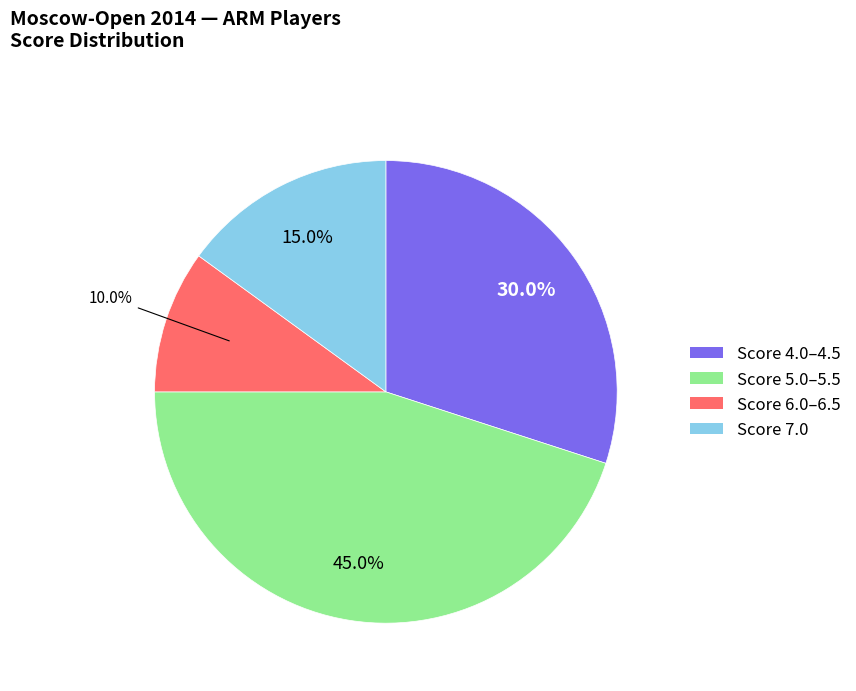

Combined, what portion of the pie is Score 7.0 and Score 5.0–5.5?

60.0%